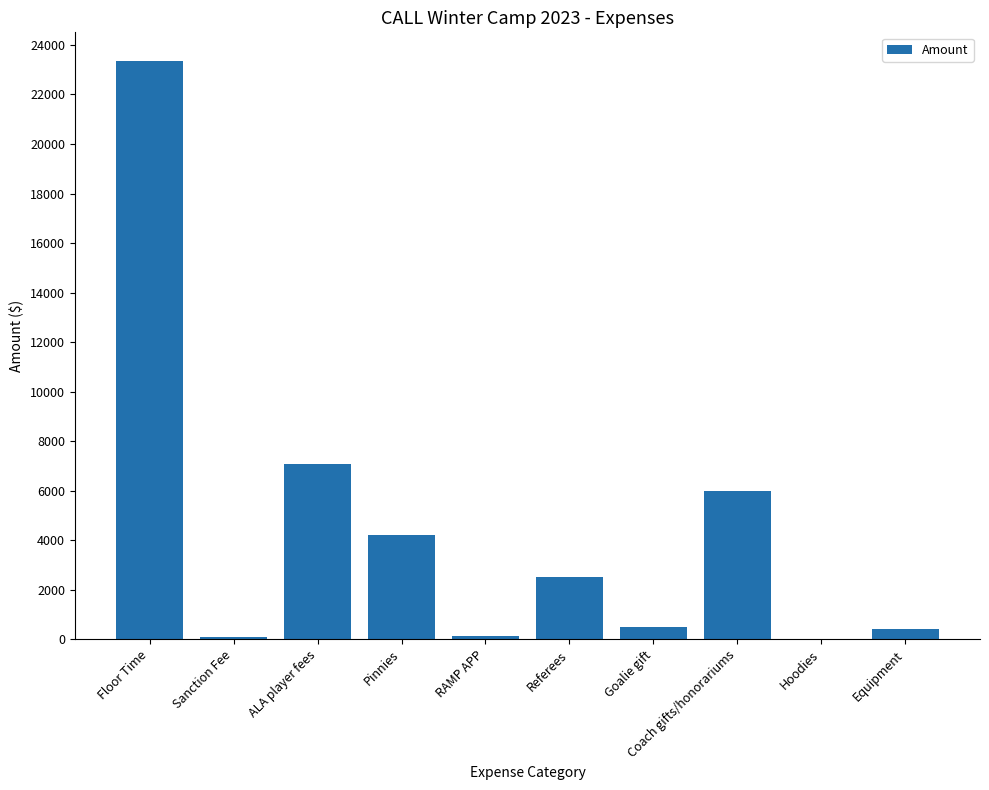

What is the maximum value shown in the chart?

23340.0